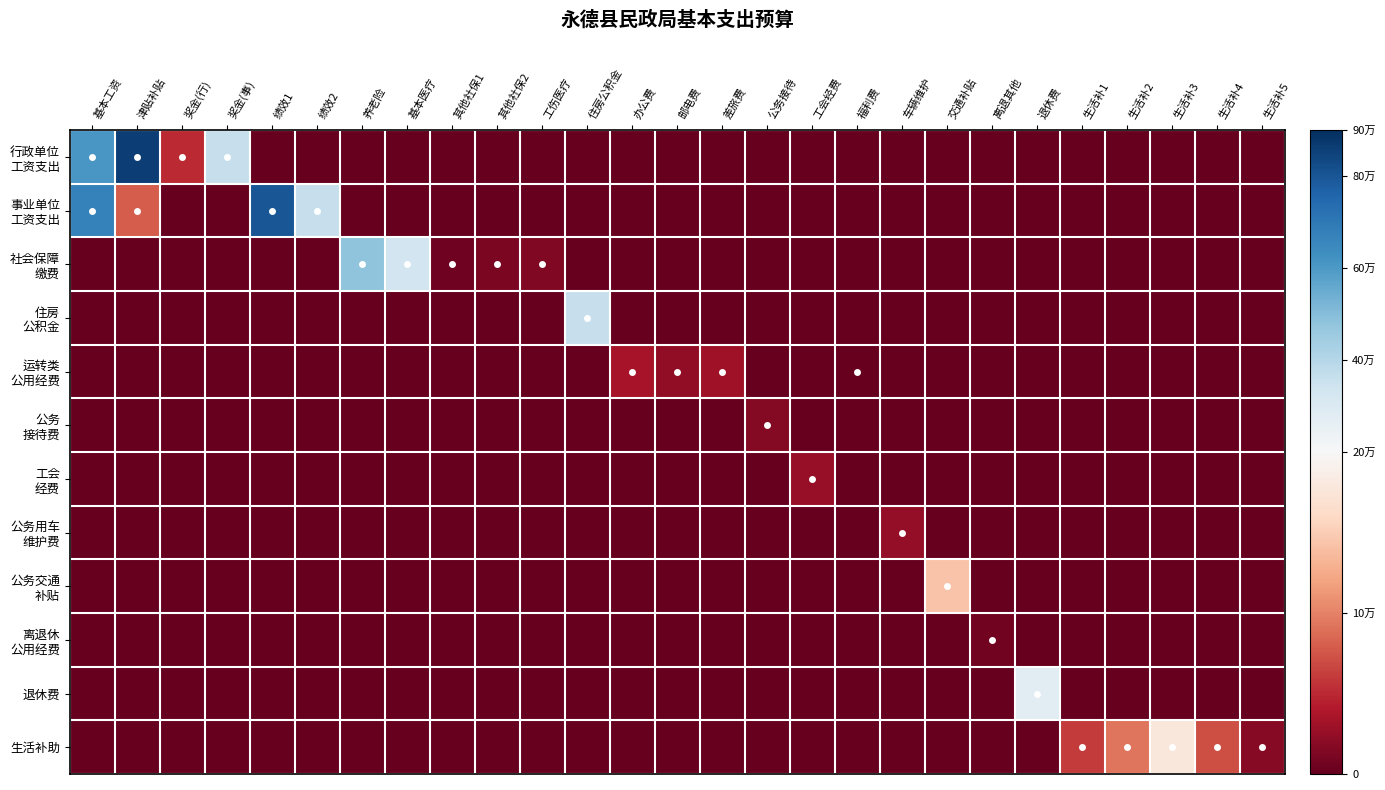

What is the maximum value shown in the chart?

861011.5